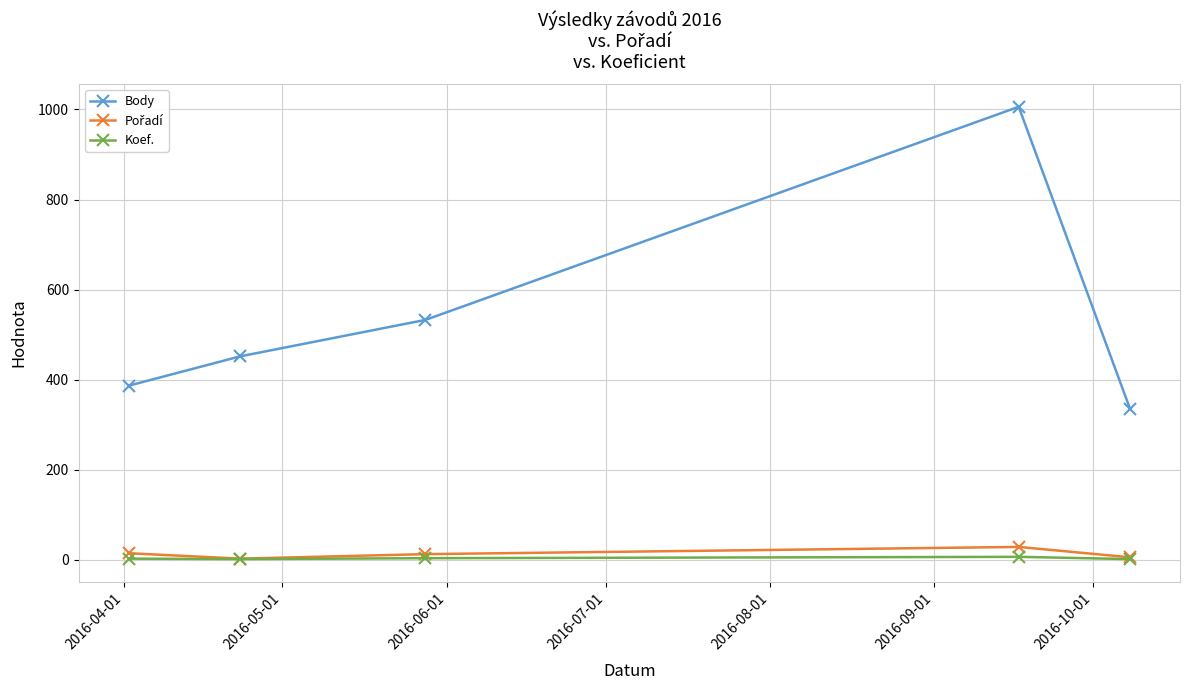

True or false: Koef. has more than 2 points higher than both neighbors.

False